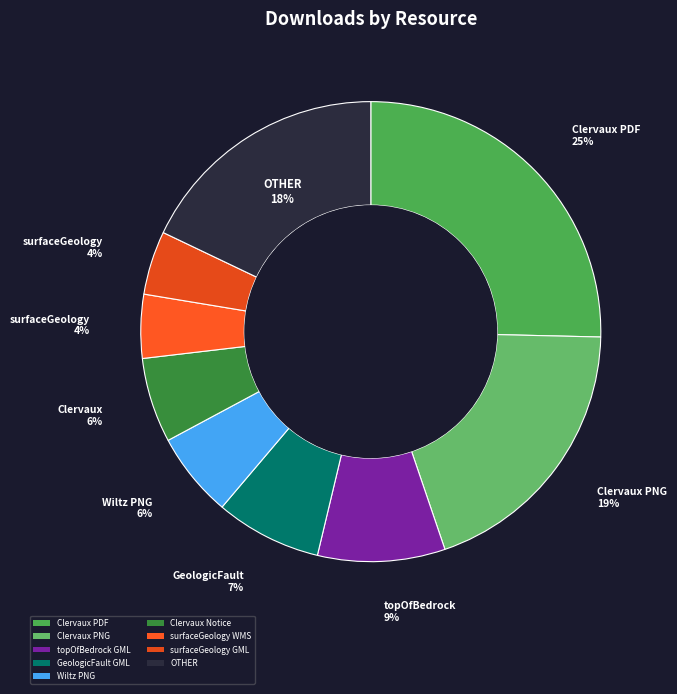

To the nearest percent, what portion does surfaceGeology GML represent?

4%